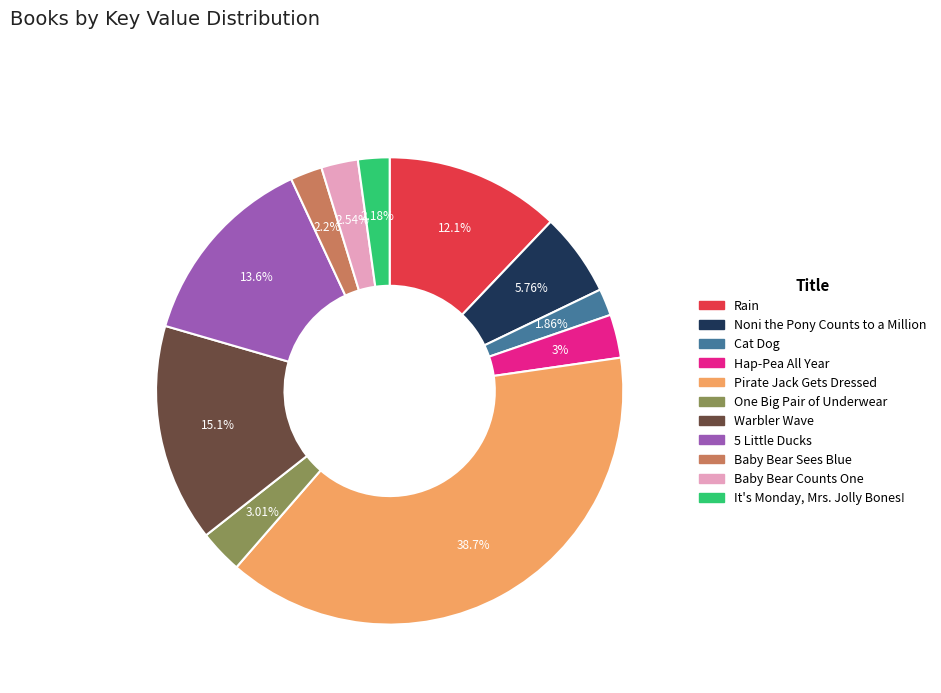

To the nearest percent, what is the difference between the largest and smallest slice percentages?

37%